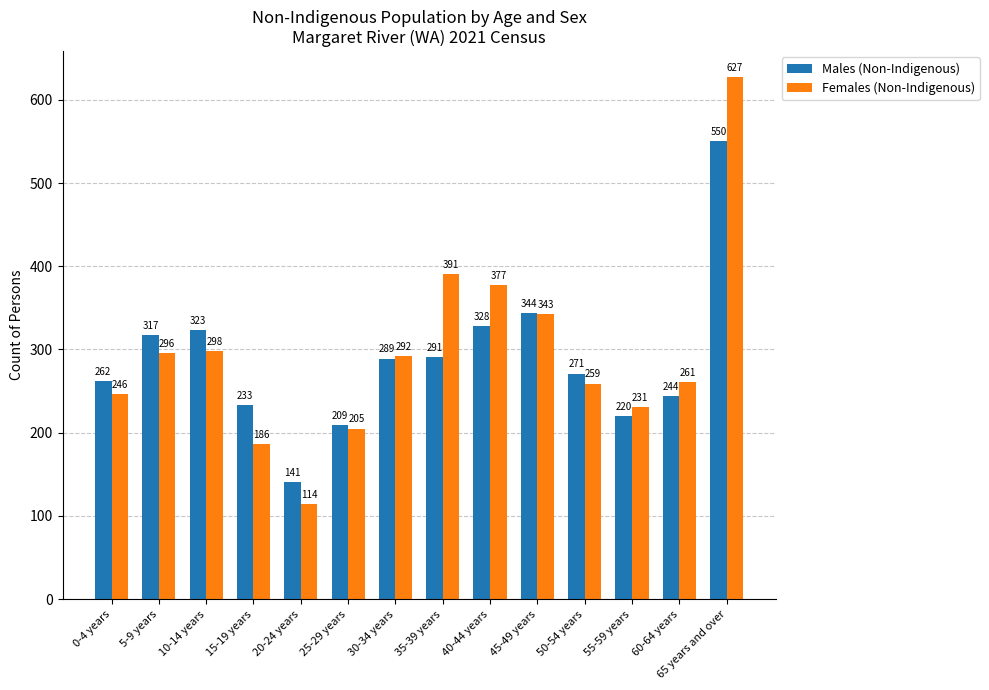

The value of Males (Non-Indigenous) at 25-29 years is 209. True or false?

True